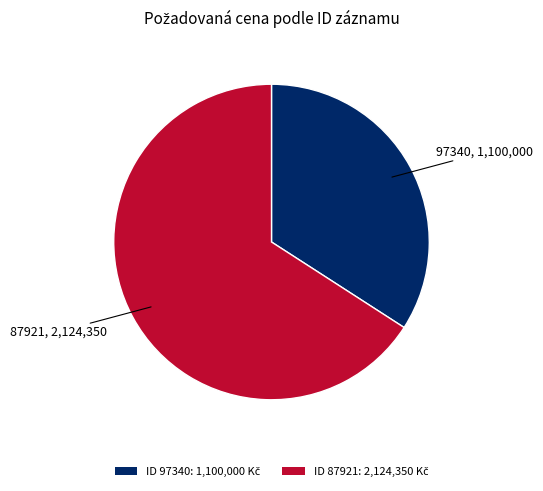

Is there a majority slice in this chart?

Yes